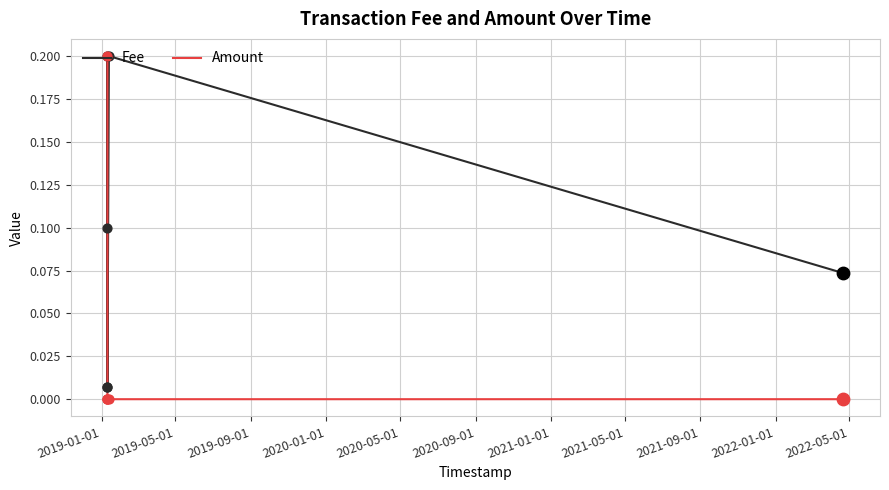

Which series has the largest total across all categories?

Fee